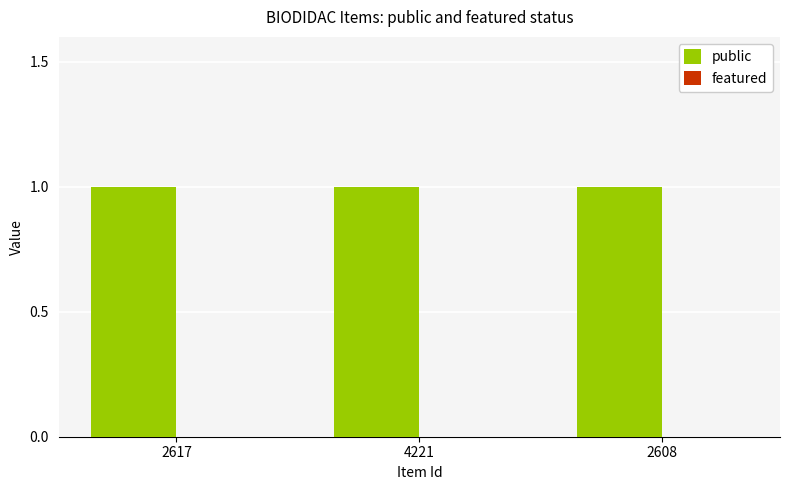

At how many categories does at least one series exceed 0?

3